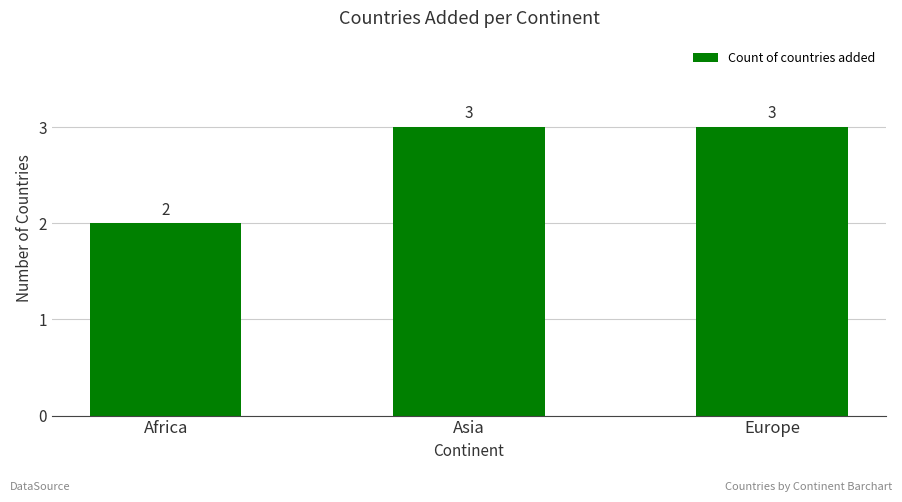

What is the value of the 3rd bar from the left?

3